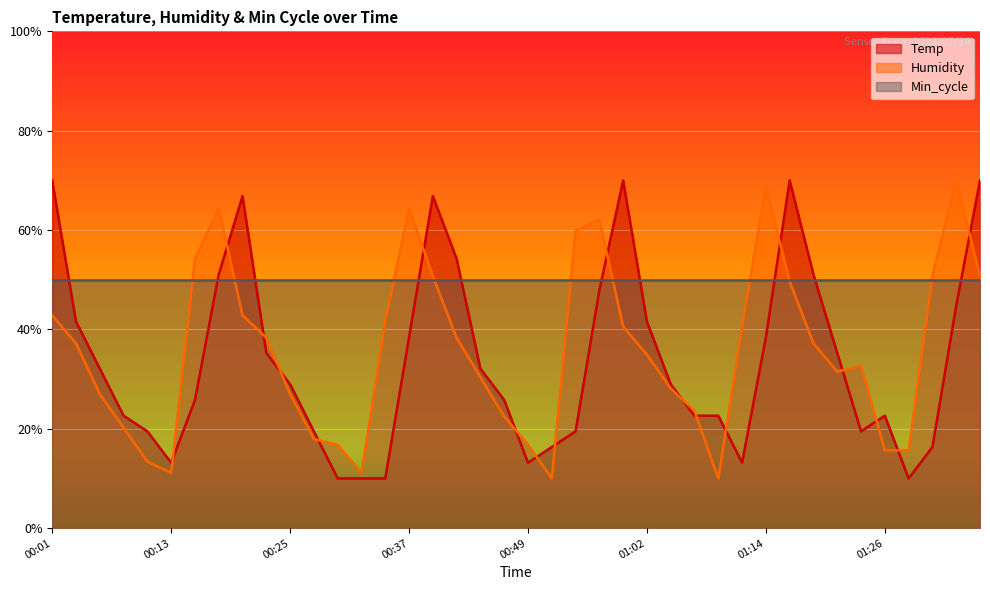

Does the chart display data point markers on the line(s)?

No